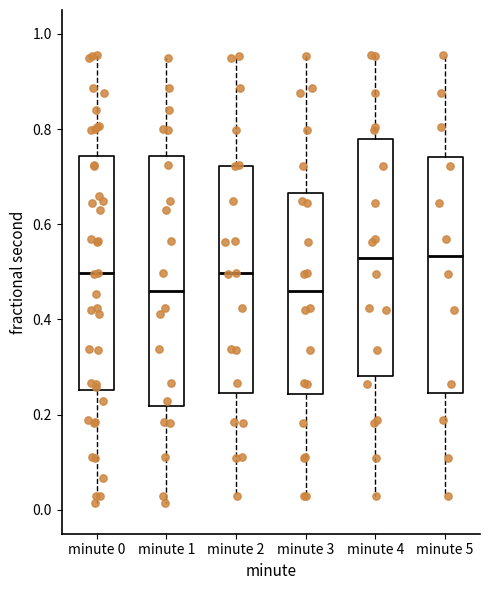

Reading left to right, read every box against the y-axis: the position of its median line, the range the box covers, and the ends of its whiskers. The values are not printed on the chart, so give them approximately, as read against the axis.

minute 0: median 0.50, box 0.26 to 0.74, whiskers 0.02 to 0.96
minute 1: median 0.46, box 0.22 to 0.74, whiskers 0.02 to 0.94
minute 2: median 0.50, box 0.24 to 0.72, whiskers 0.02 to 0.96
minute 3: median 0.46, box 0.24 to 0.66, whiskers 0.02 to 0.96
minute 4: median 0.52, box 0.28 to 0.78, whiskers 0.02 to 0.96
minute 5: median 0.54, box 0.24 to 0.74, whiskers 0.02 to 0.96